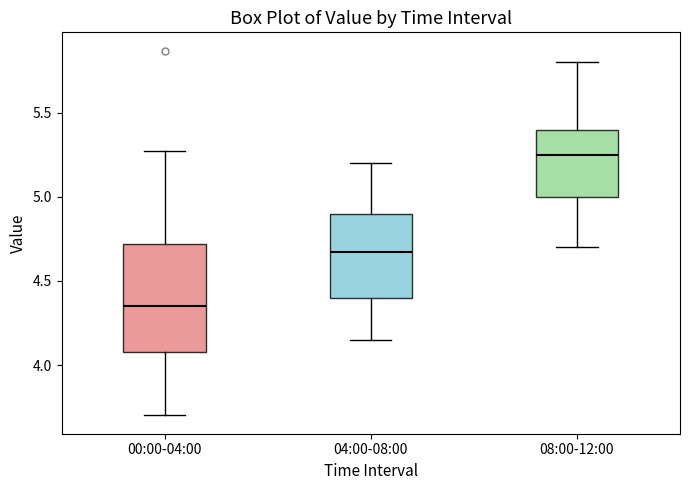

Which box is the tallest, from its lower edge to its upper edge?

00:00-04:00